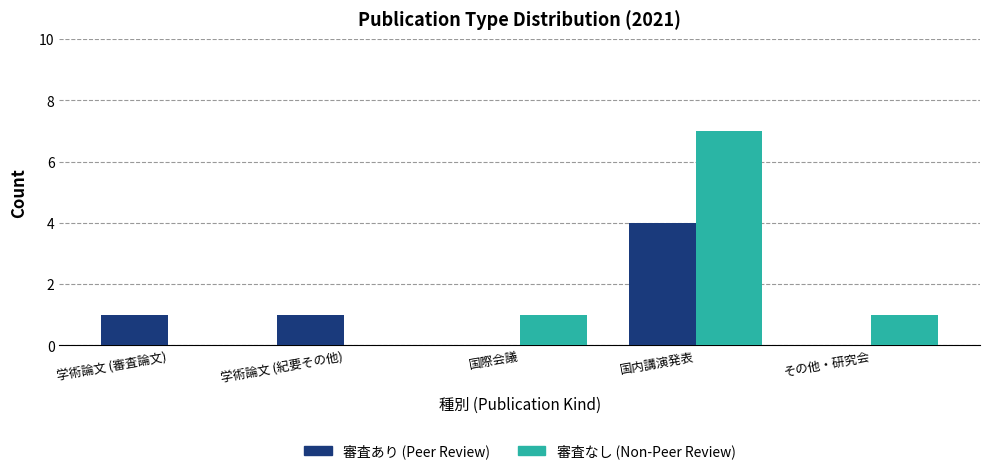

What is the maximum value shown in the chart?

7